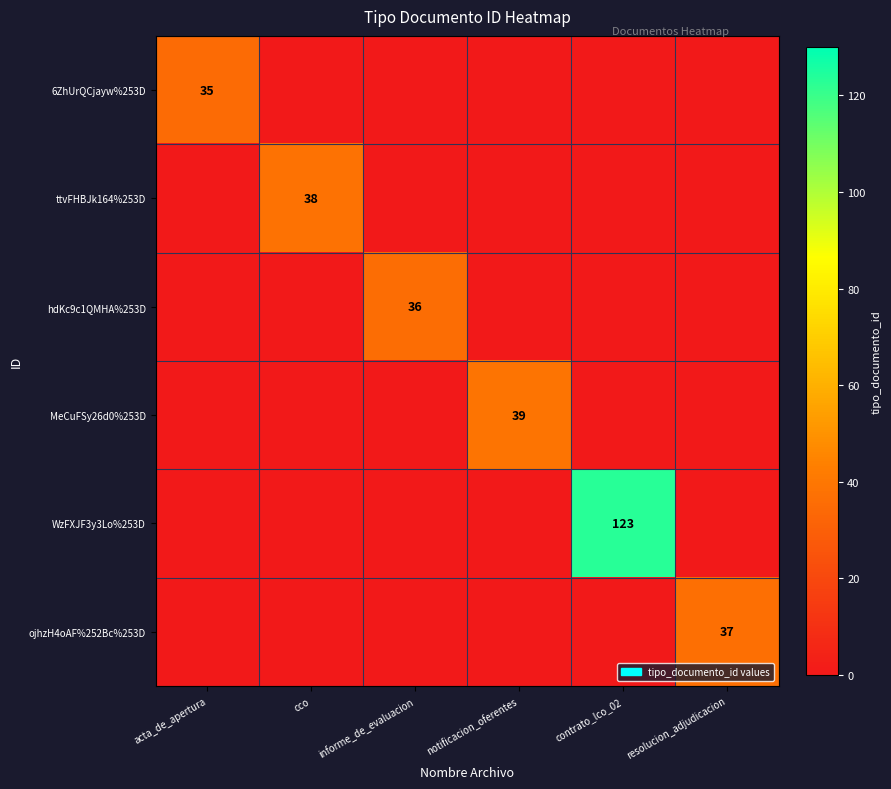

At which category is the sum across all series the highest?

contrato_lco_02